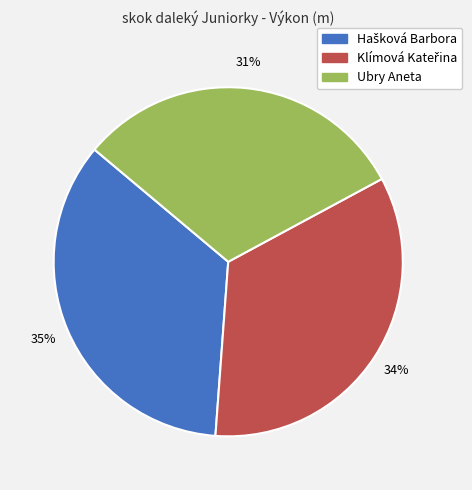

Is there a majority slice in this chart?

No